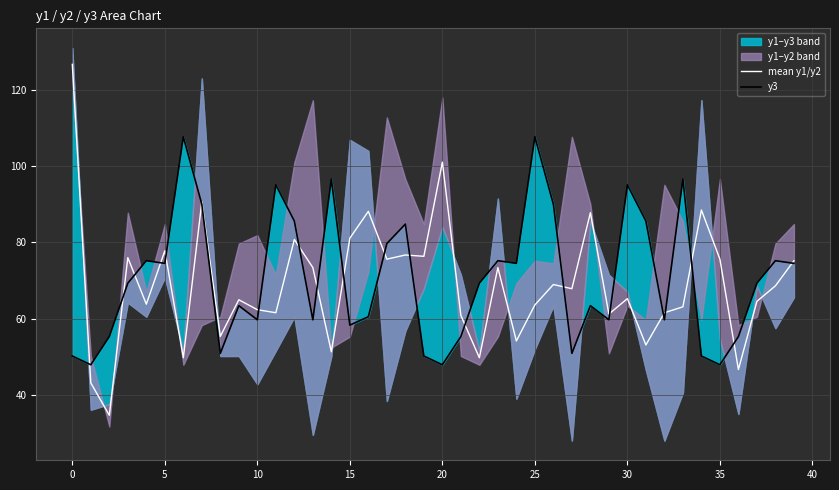

Is it true that mean y1/y2 equals 34.6 at 10?

False